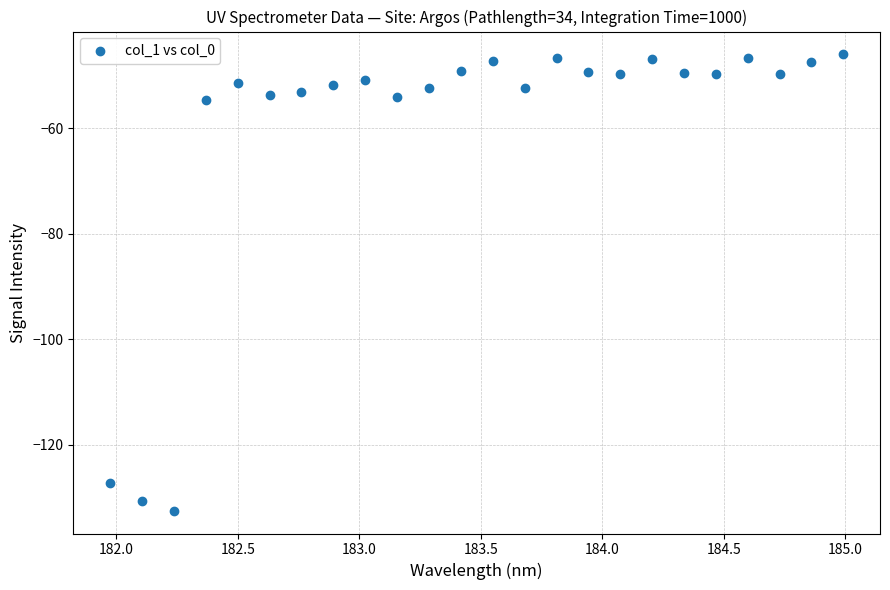

What is the range of X values (max minus min)?

3.0